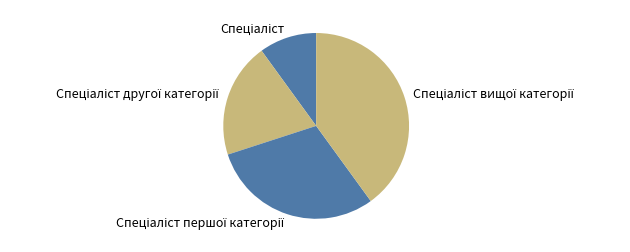

Does any single category account for the majority?

No